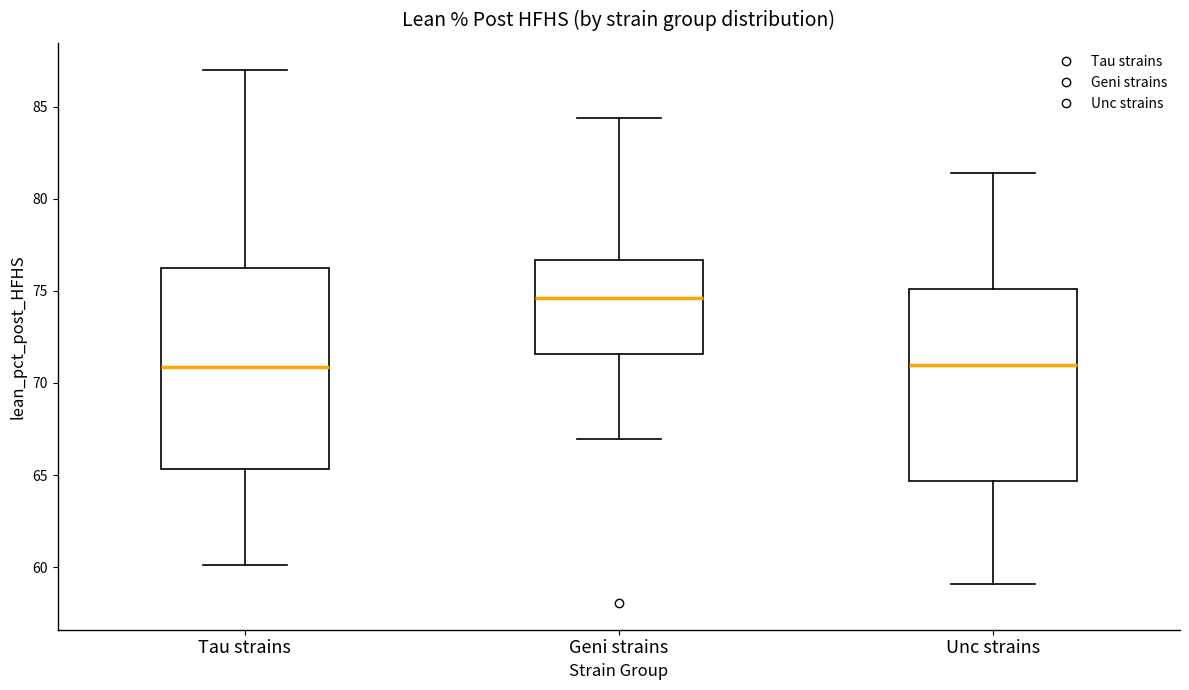

Reading left to right, read every box against the y-axis: the position of its median line, the range the box covers, and the ends of its whiskers. The values are not printed on the chart, so give them approximately, as read against the axis.

Tau strains: median 71.0, box 65.5 to 76.0, whiskers 60.0 to 87.0
Geni strains: median 74.5, box 71.5 to 76.5, whiskers 67.0 to 84.5
Unc strains: median 71.0, box 64.5 to 75.0, whiskers 59.0 to 81.5